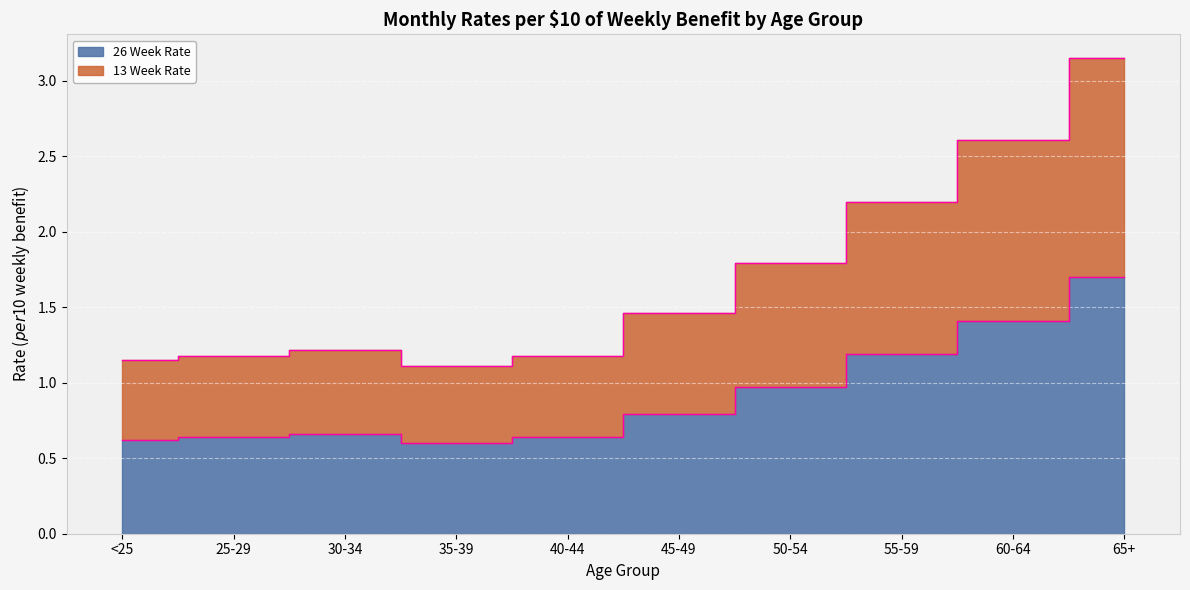

Does the chart display data point markers on the line(s)?

No